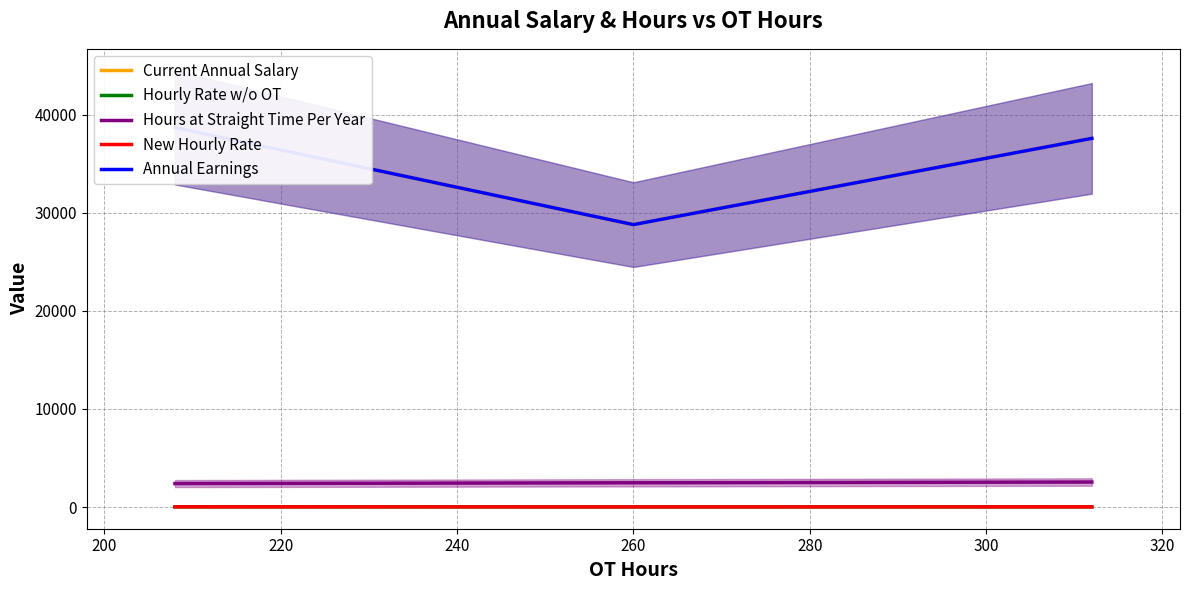

What is the highest value of the Hours at Straight Time Per Year series?

2548.0